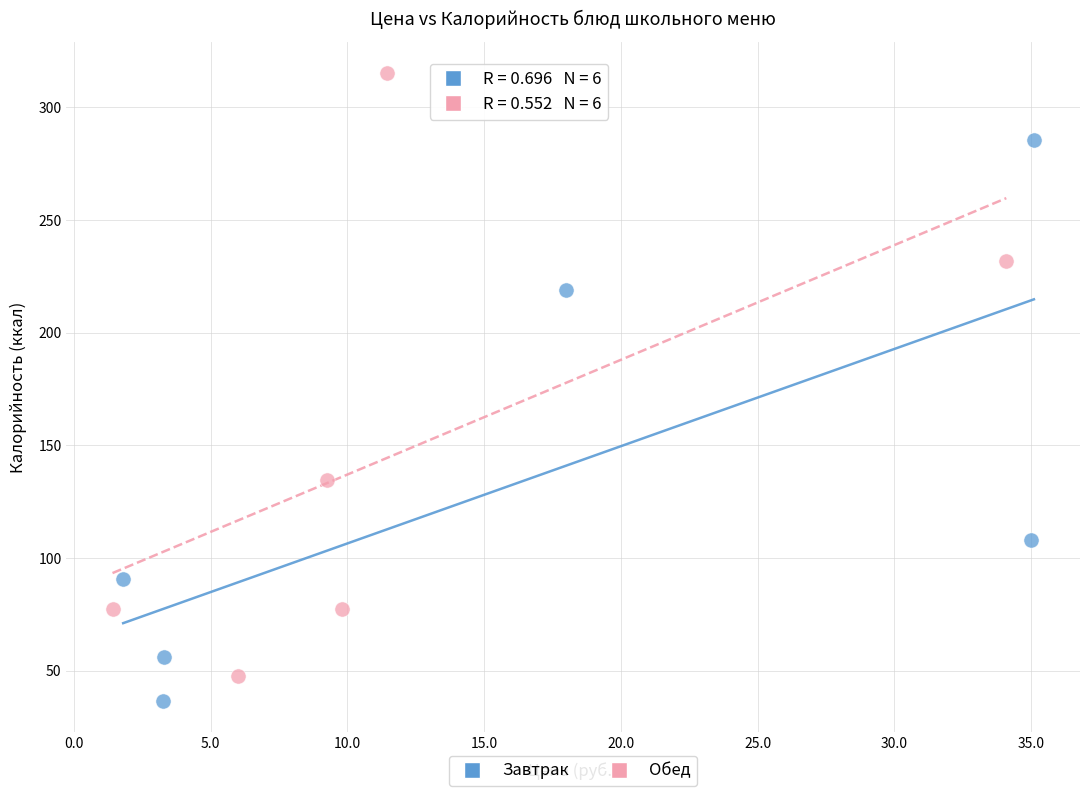

Which series contains the highest Y value?

Обед